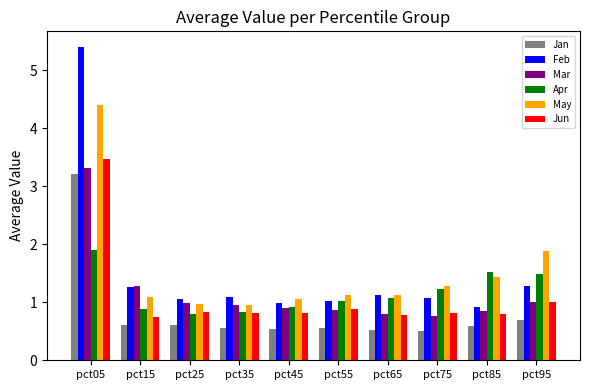

The Jun series shows 1.4 at pct35. True or false?

False